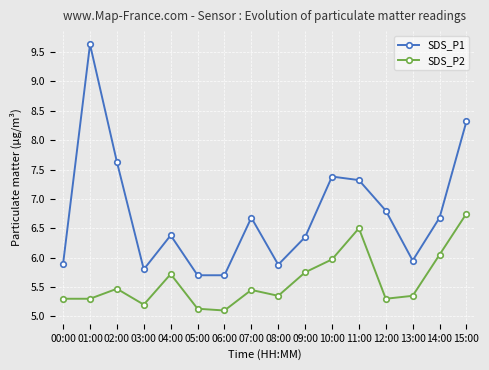

Does the chart display data point markers on the line(s)?

Yes